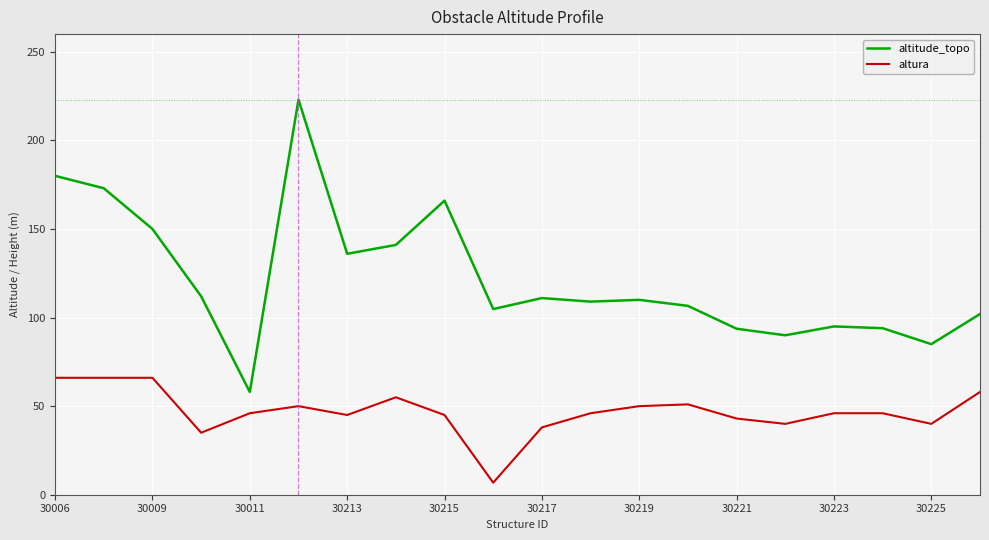

How many lines are shown in the chart?

2